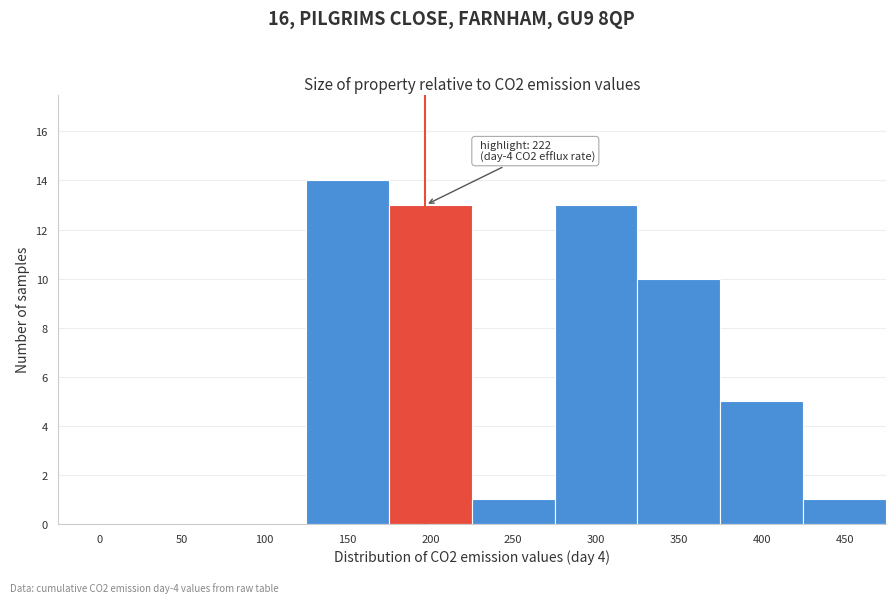

Reading left to right, transcribe all the data shown in this chart.

0=0	50=0	100=0	150=14	200=13	250=1	300=13	350=10	400=5	450=1